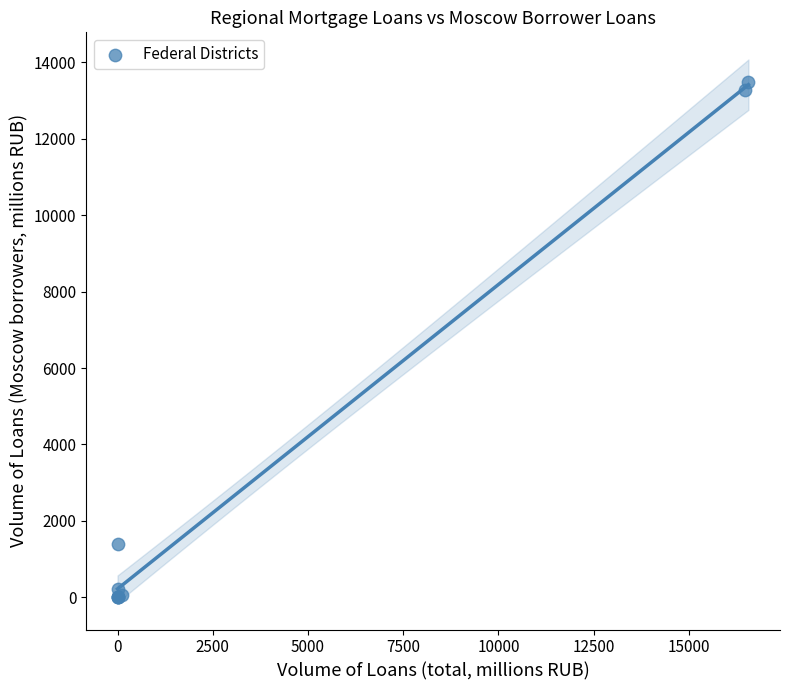

What Y value in the scatter plot is closest to 6741?

1386